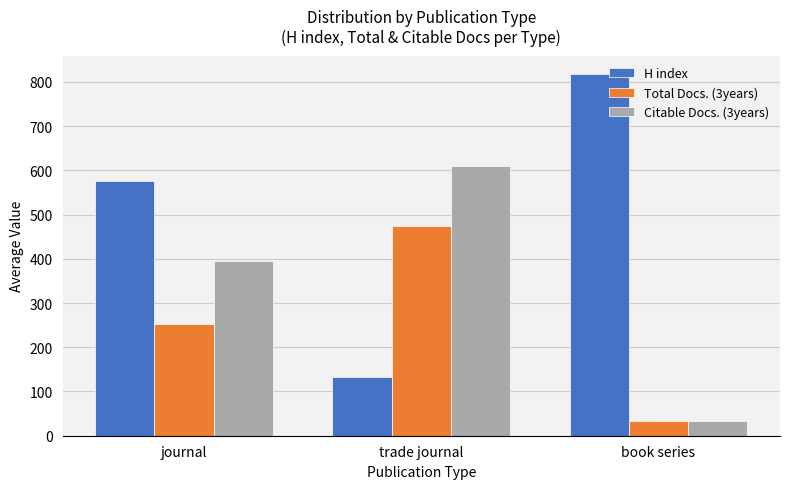

Which series has the widest spread of values?

H index